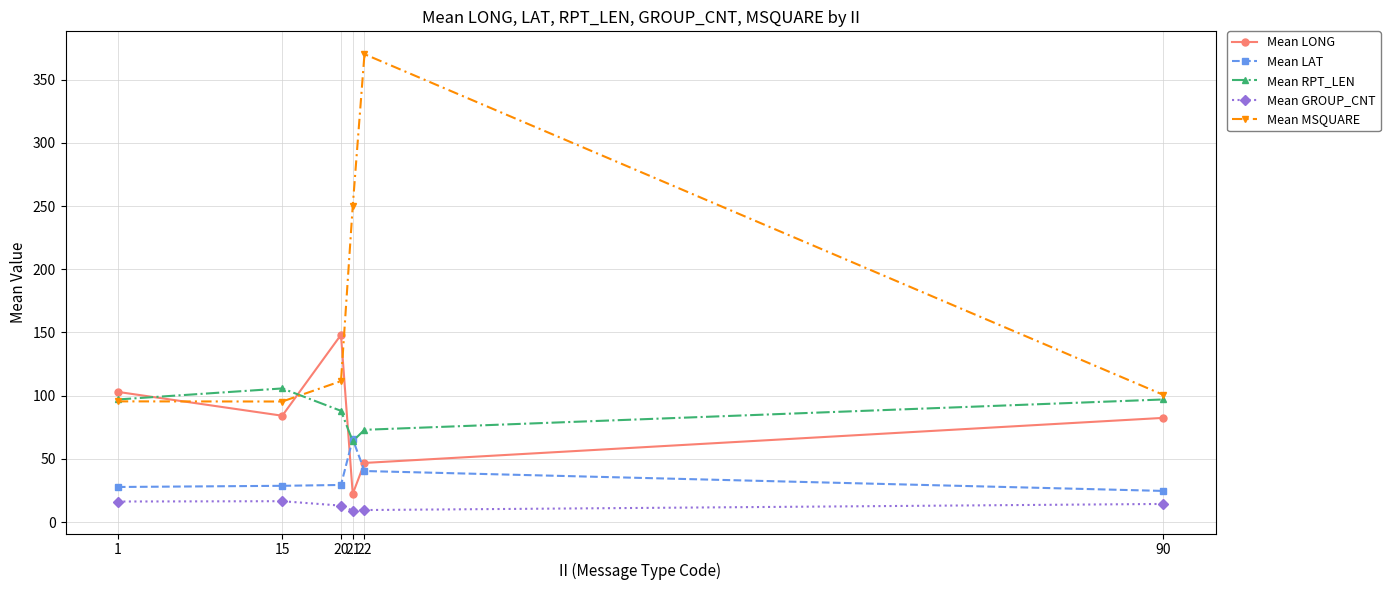

Where does the Mean GROUP_CNT series first go above 14?

1